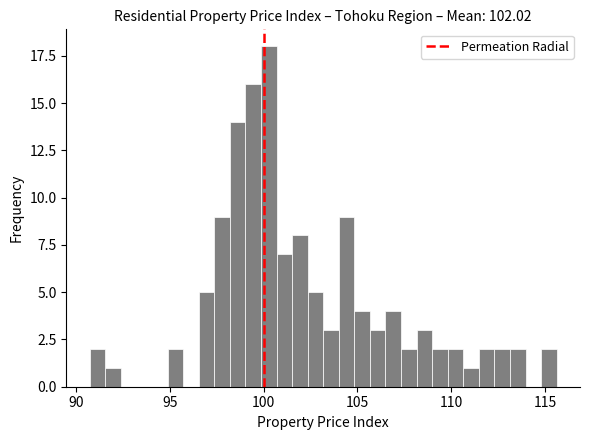

Around what value on the x-axis is the tallest bar? Give the approximate position of its centre, as read against the axis.

100.5